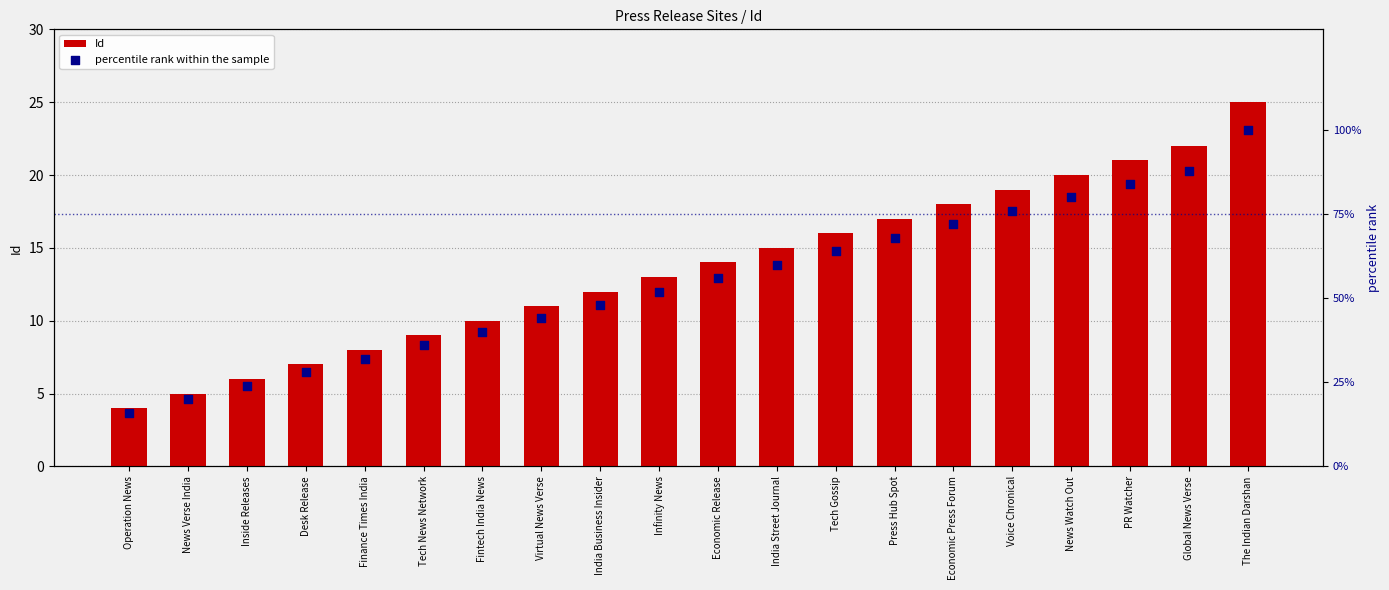

Which series reaches the maximum Y coordinate?

percentile rank within the sample